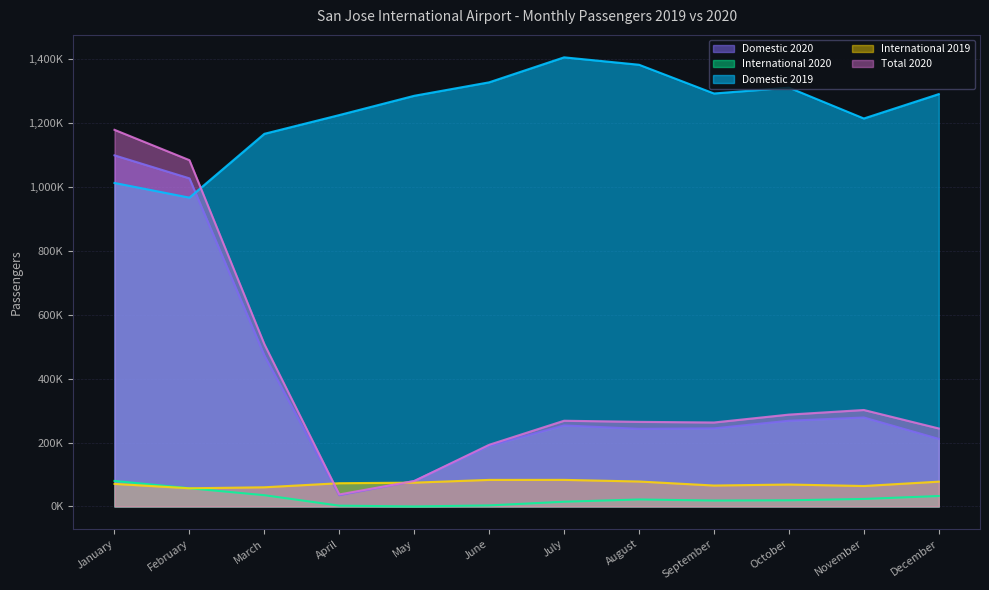

The International 2019 series shows 92002 at November. True or false?

False